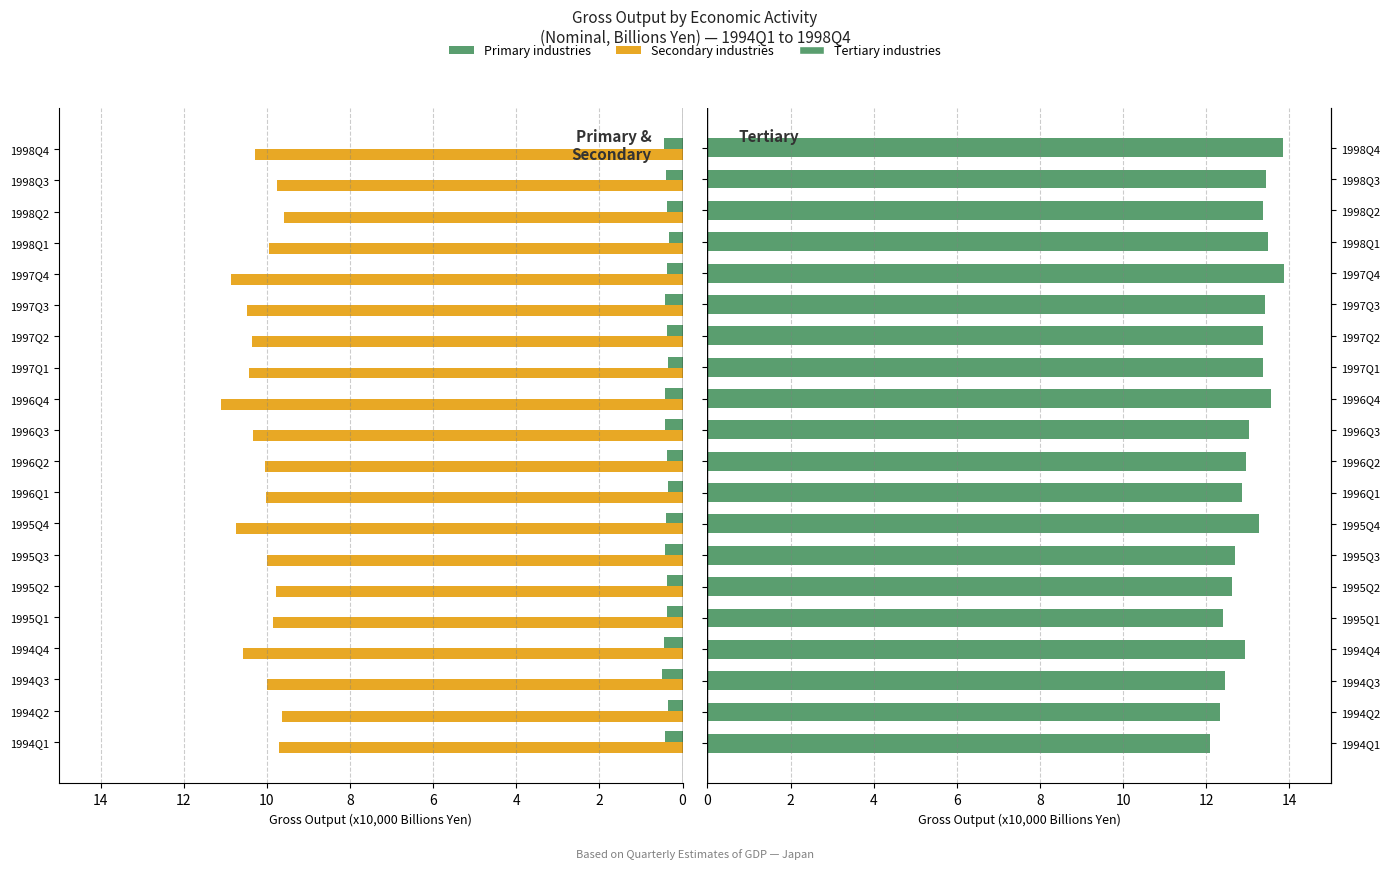

What is the difference between the maximum and minimum values in the Tertiary industries series?

1.8